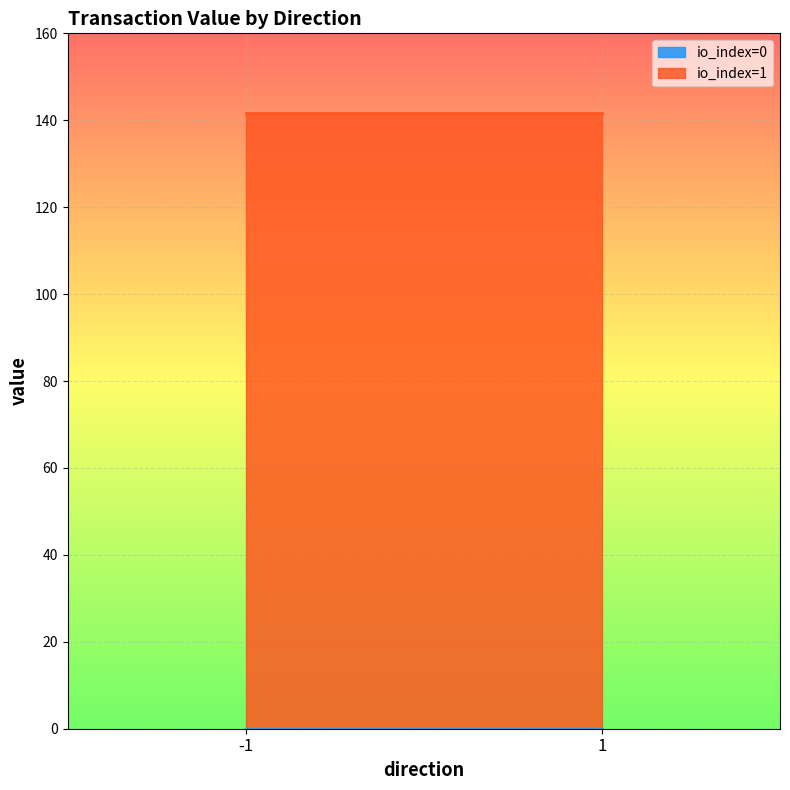

Is the value of value at -1 greater than the value of io_index at 1?

Yes